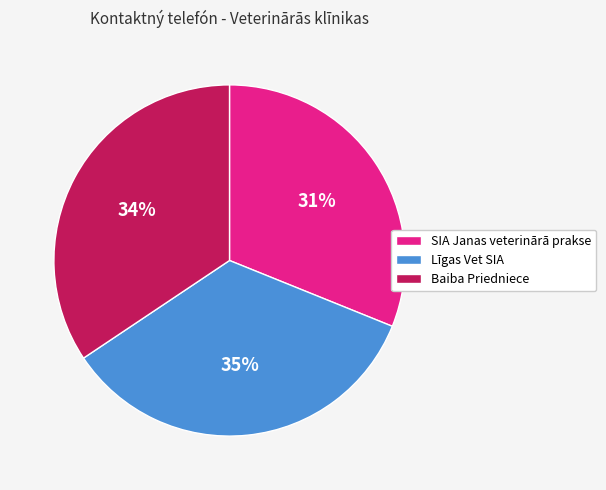

To the nearest percent, what percentage of the pie is Līgas Vet SIA?

35%